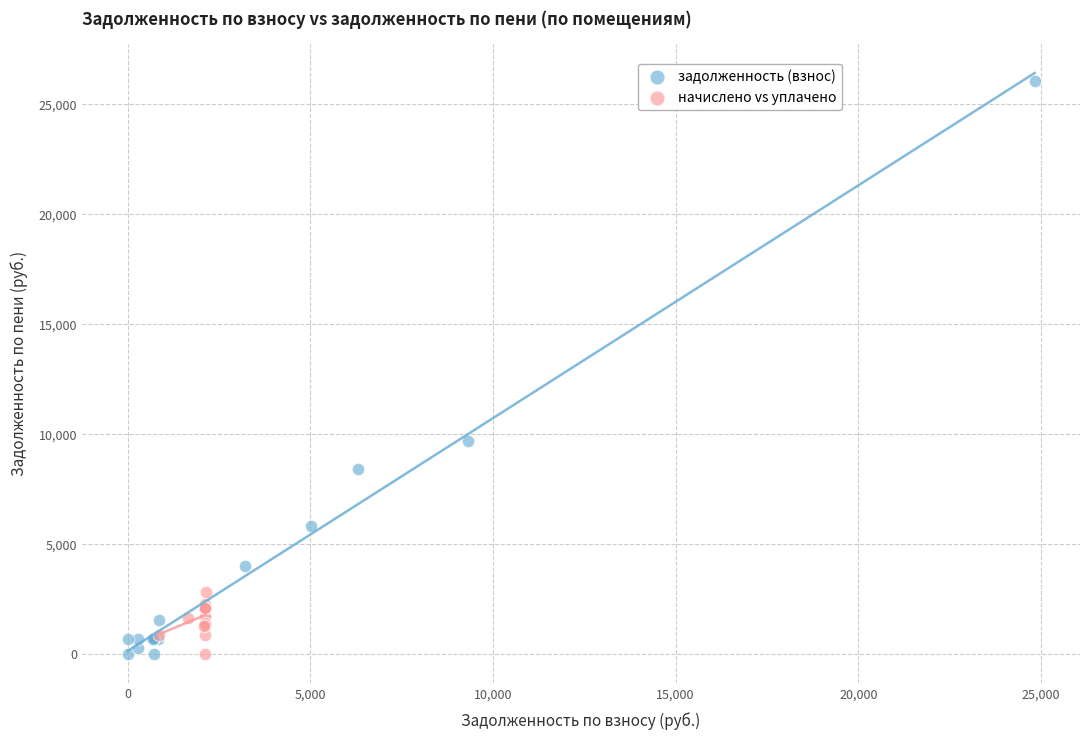

Which series reaches the maximum Y coordinate?

задолженность (взнос)